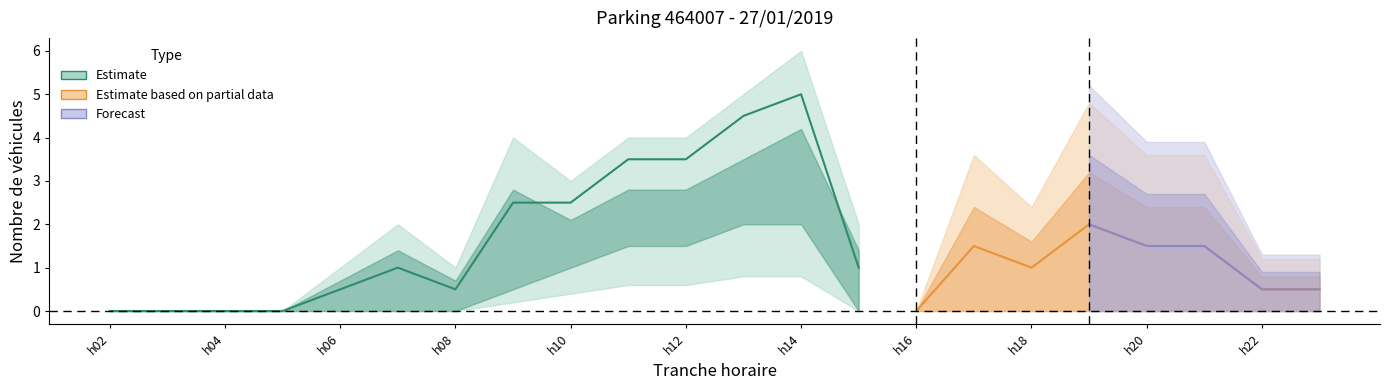

Is it true that NB_HORAIRE equals -4 at 21?

False